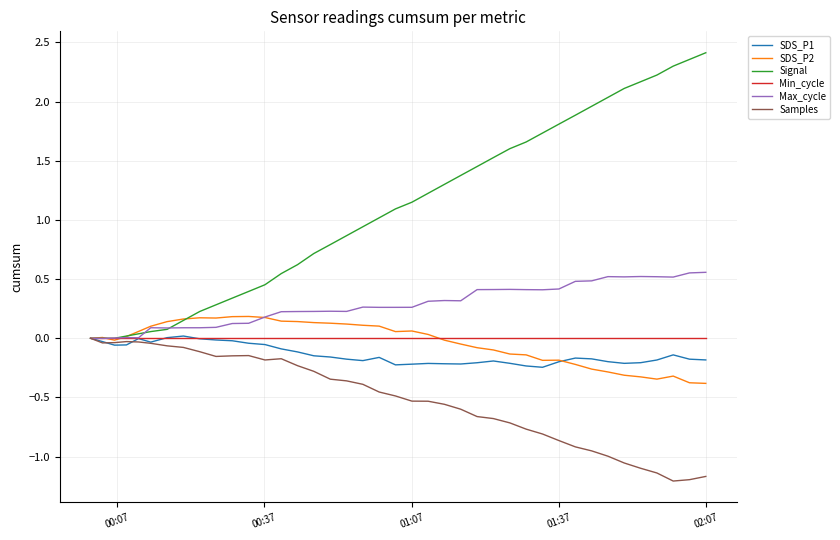

Which series has the largest range (max minus min)?

Signal